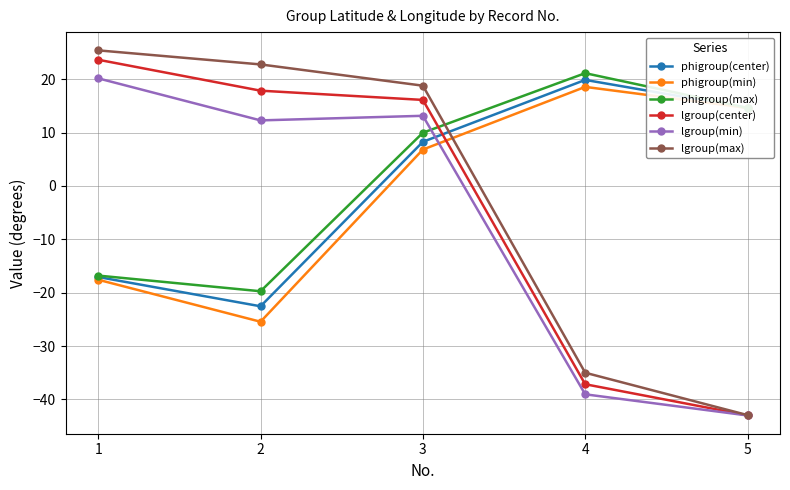

Is it true that phigroup(center) equals 14.6 at 5?

True